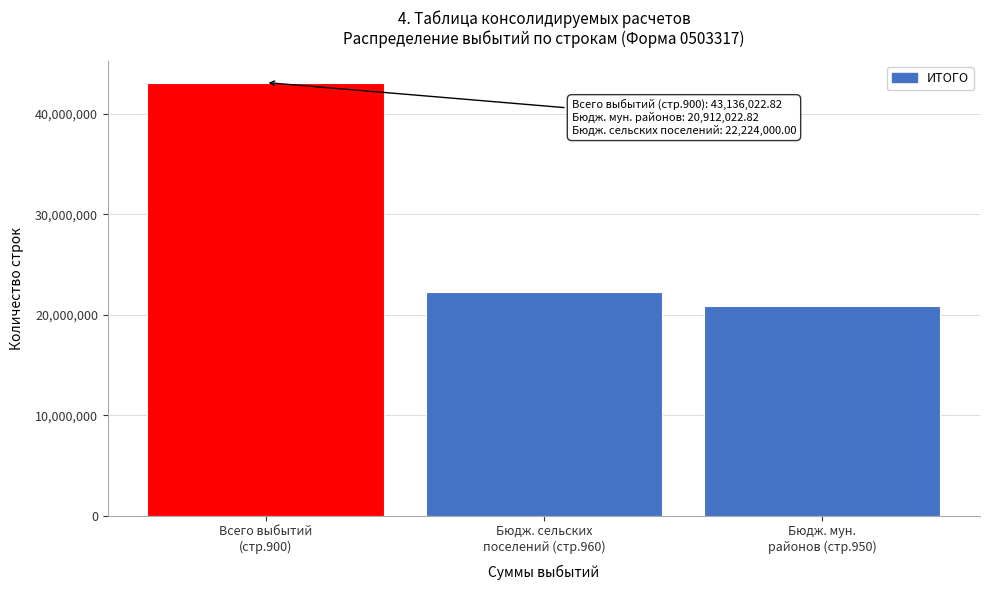

Reading left to right, transcribe all the data shown in this chart.

43136022.8	22224000.0	20912022.8